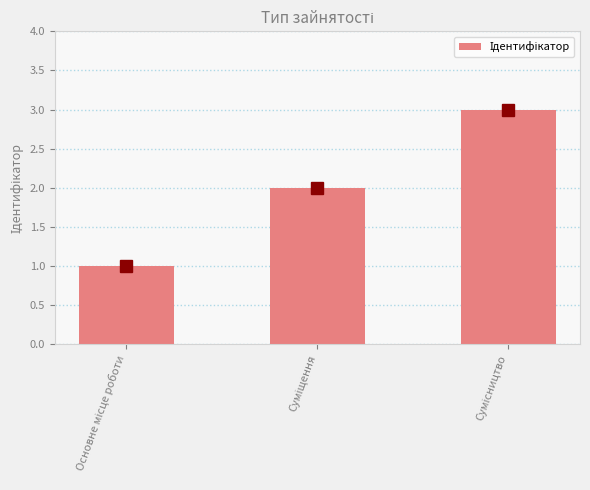

What is the sum of all values?

6